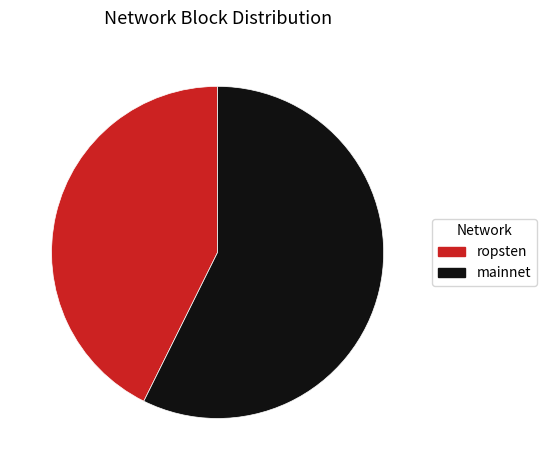

Which slice represents more than half of the pie?

mainnet